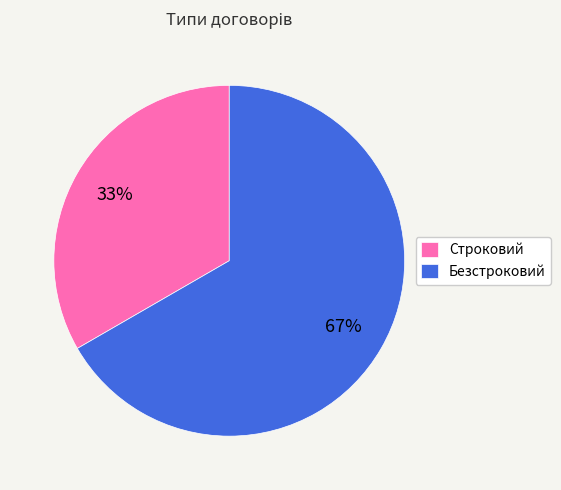

What percentage is the Строковий slice, to the nearest percent?

33%